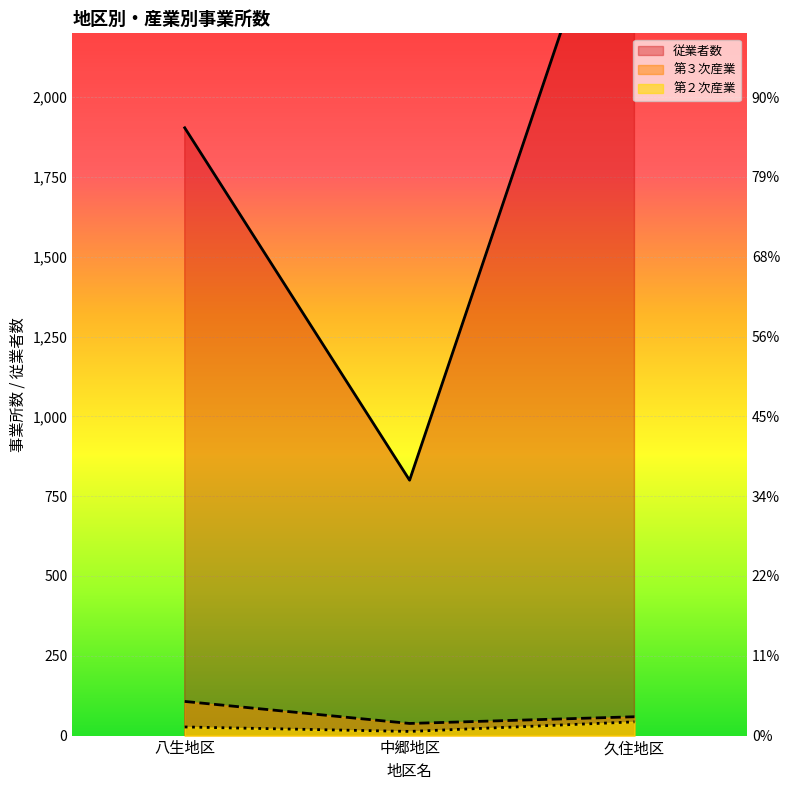

Between 中郷地区 and 久住地区, which series saw the biggest shift?

従業者数